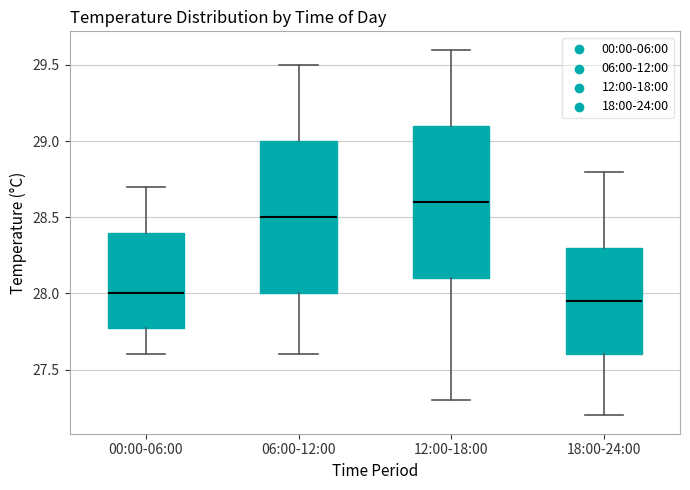

Which box's median line is the lowest?

18:00-24:00